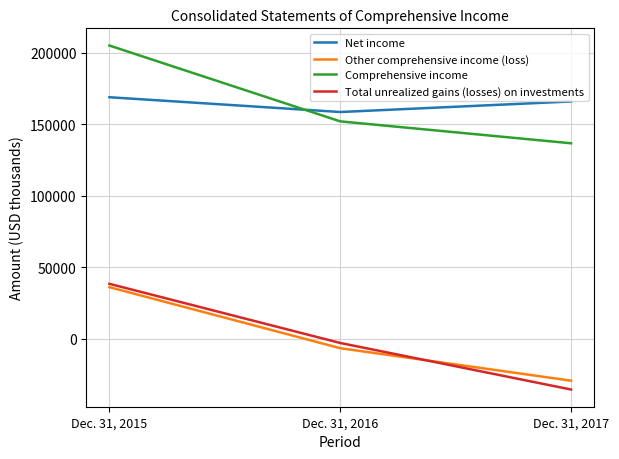

At which category is the sum across all series the highest?

Dec. 31, 2015